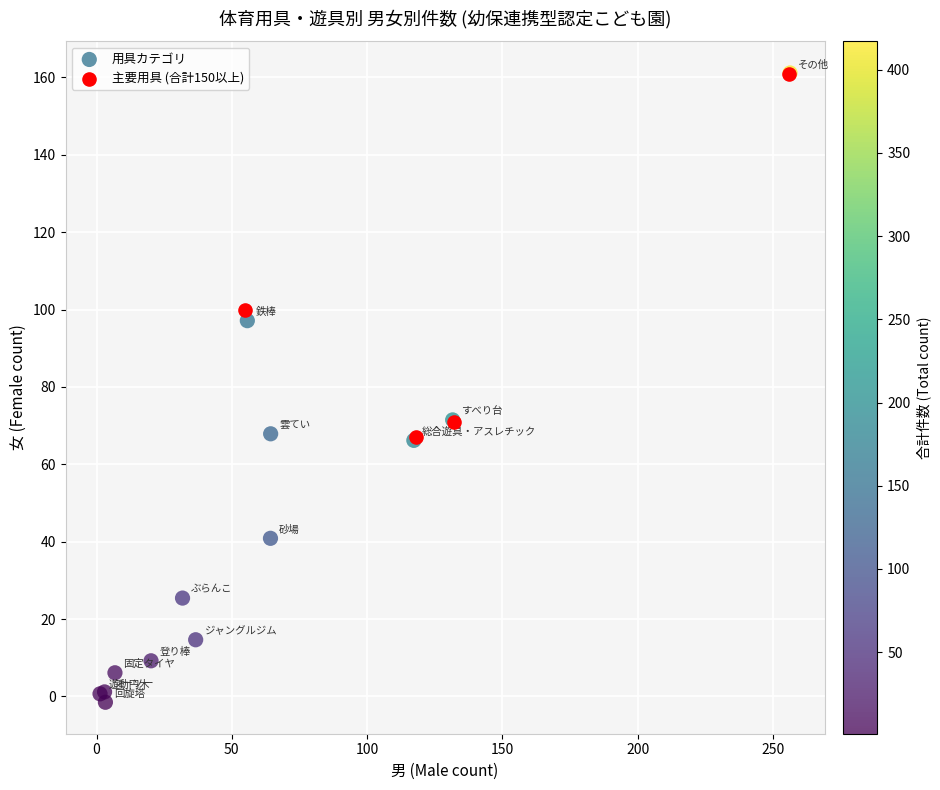

Which series reaches the minimum Y coordinate?

用具カテゴリ